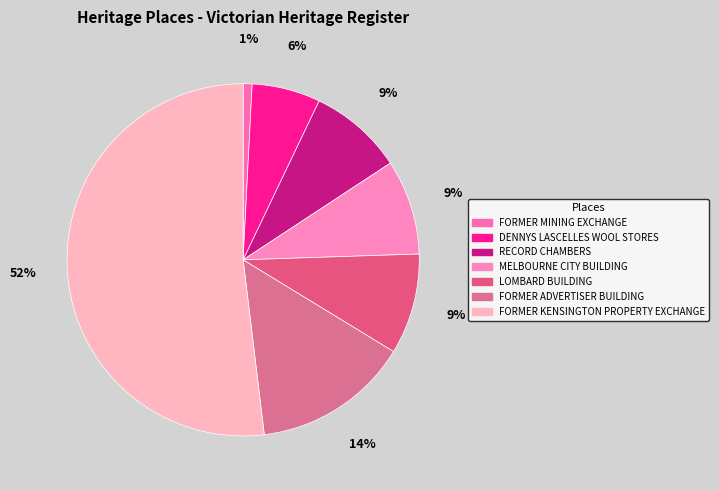

Is FORMER ADVERTISER BUILDING the majority of the pie?

No